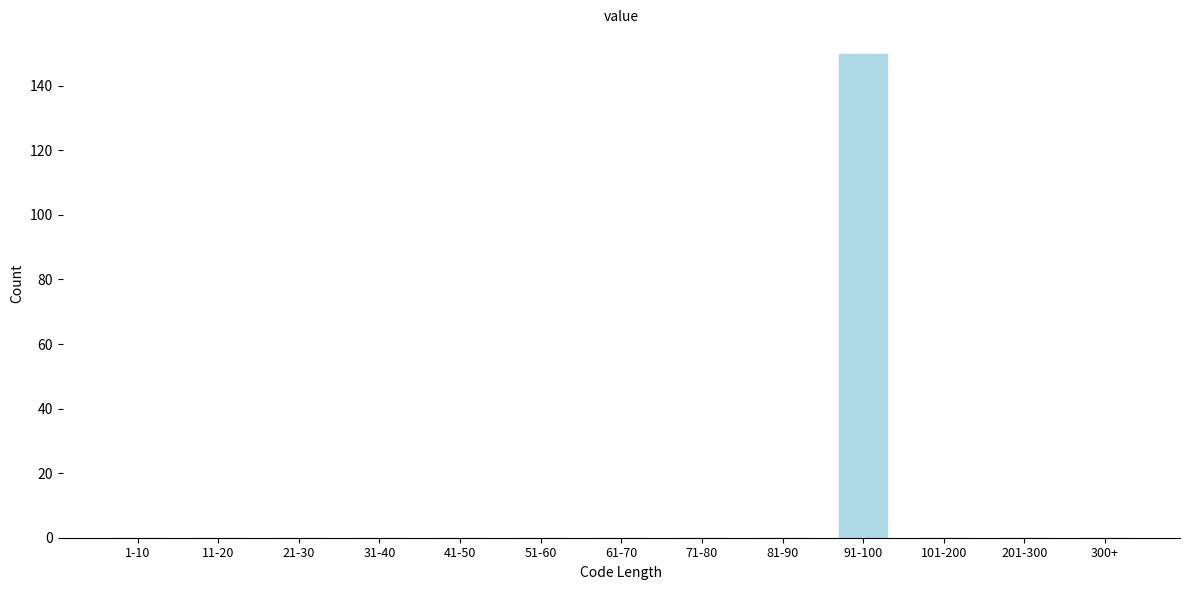

Reading left to right, list all the values displayed in this chart.

1-10=0	11-20=0	21-30=0	31-40=0	41-50=0	51-60=0	61-70=0	71-80=0	81-90=0	91-100=150	101-200=0	201-300=0	300+=0